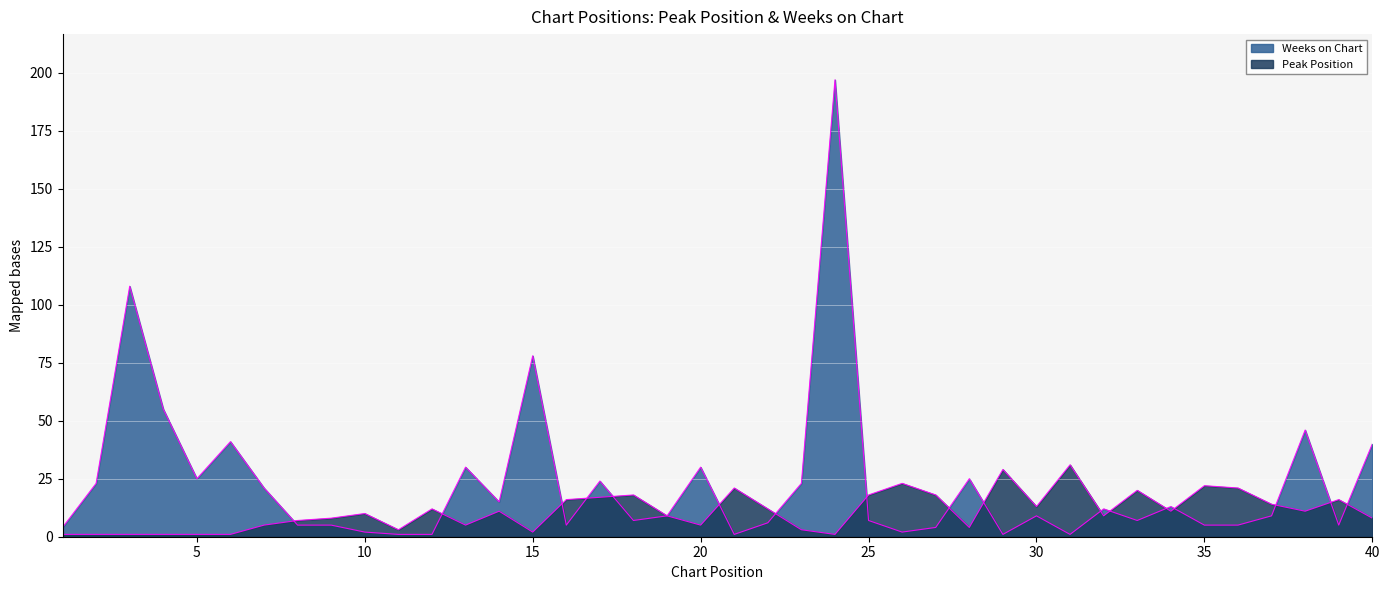

What is the difference between the maximum and minimum values in the Weeks on Chart series?

196